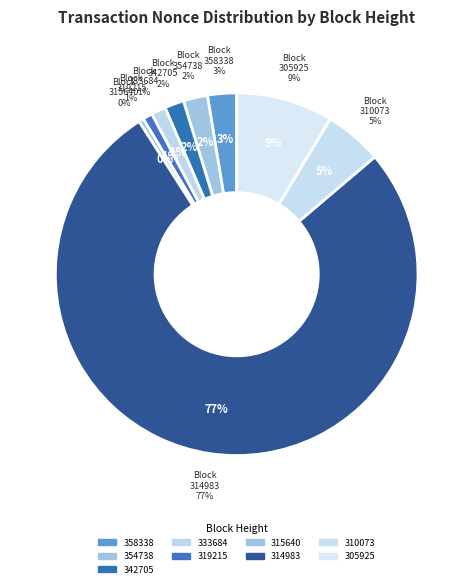

What percentage is the 333684 slice, to the nearest percent?

1%